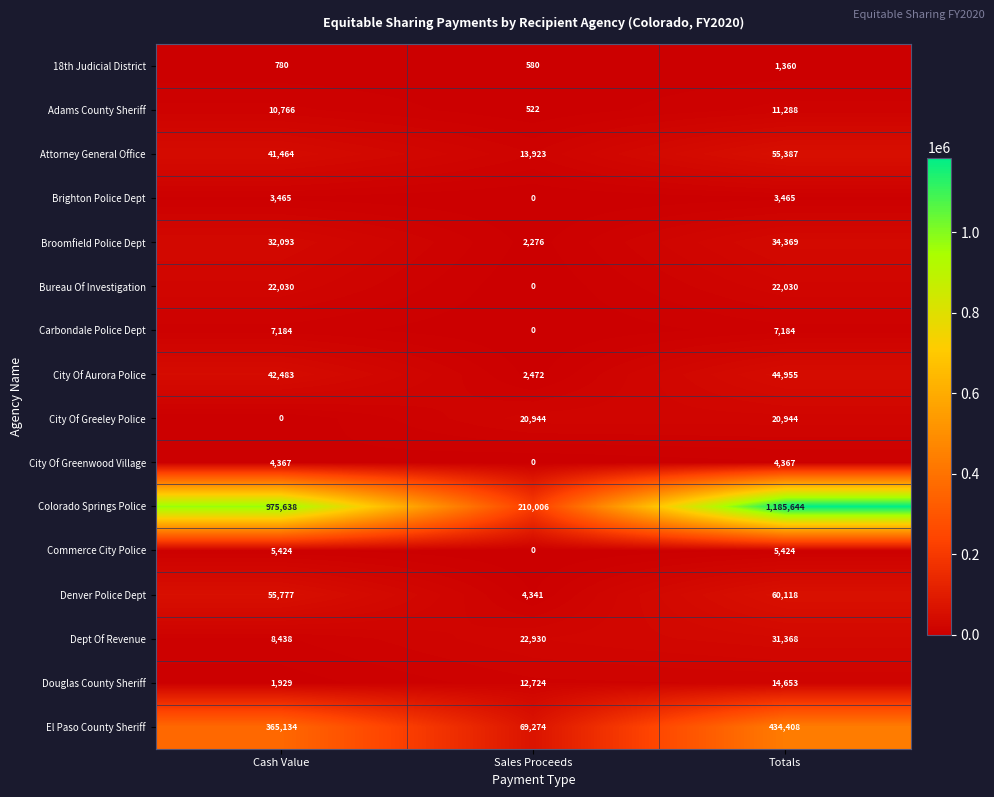

How many categories are shown in the chart?

3